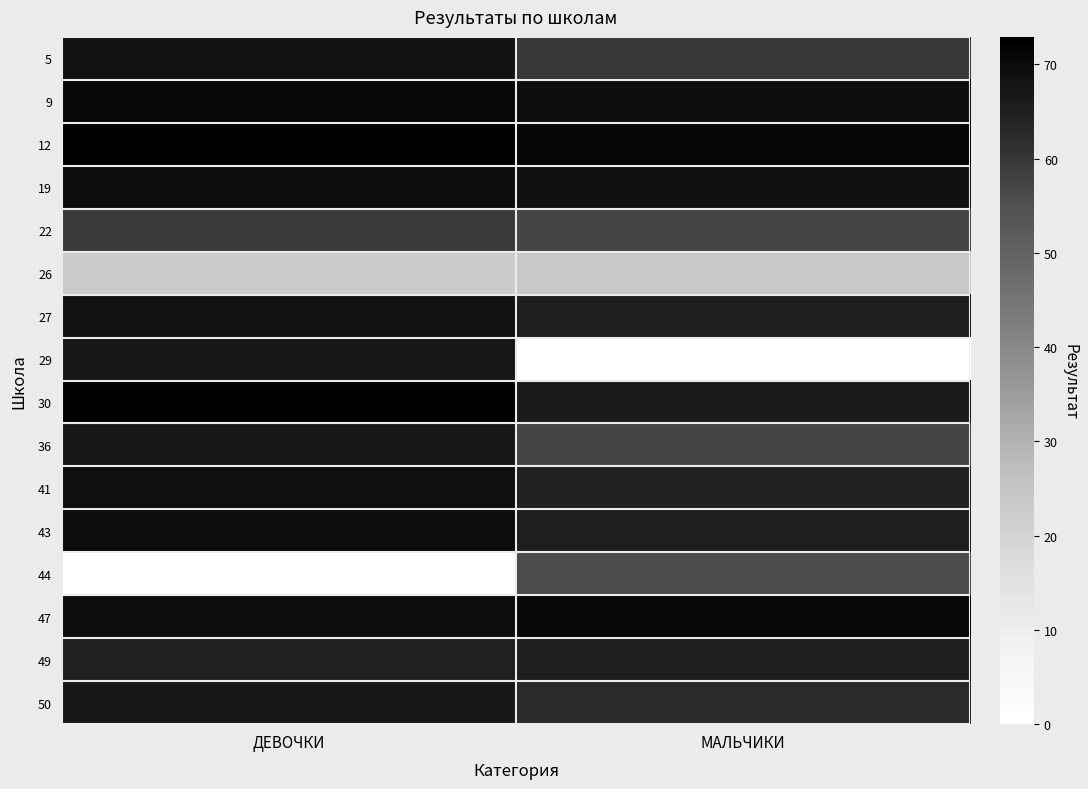

Which series has the largest total across all categories?

12